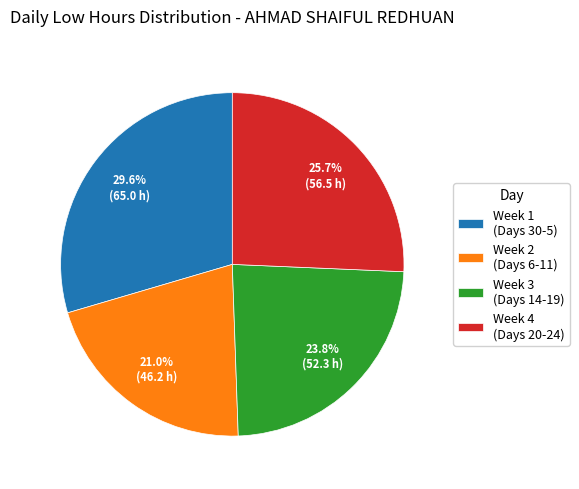

What is the largest slice in the pie chart?

Week 1 (Days 30-5)